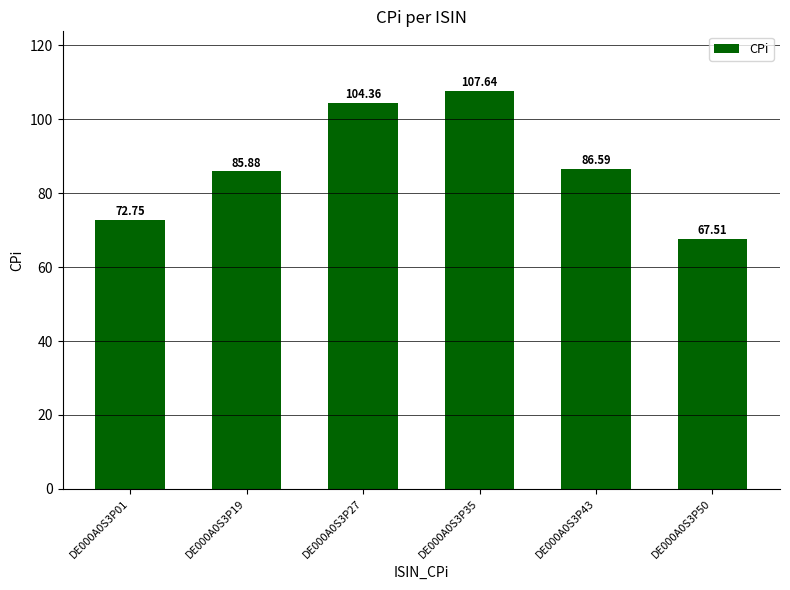

What value does the data have at DE000A0S3P27?

104.4